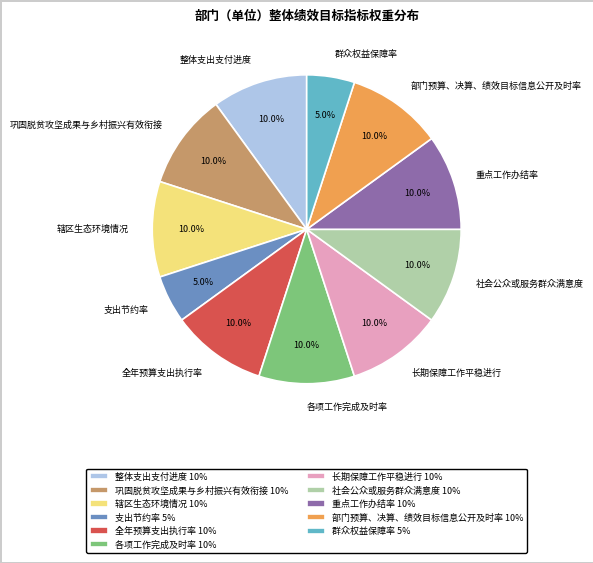

Is there any slice that represents more than half of the pie?

No